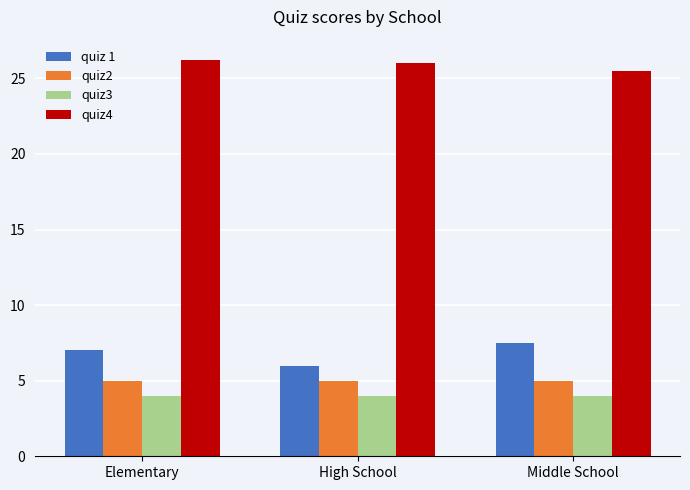

What is the average value of the quiz3 series?

4.0